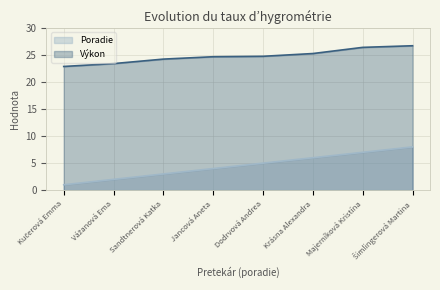

How many values in the Poradie series exceed 5?

3